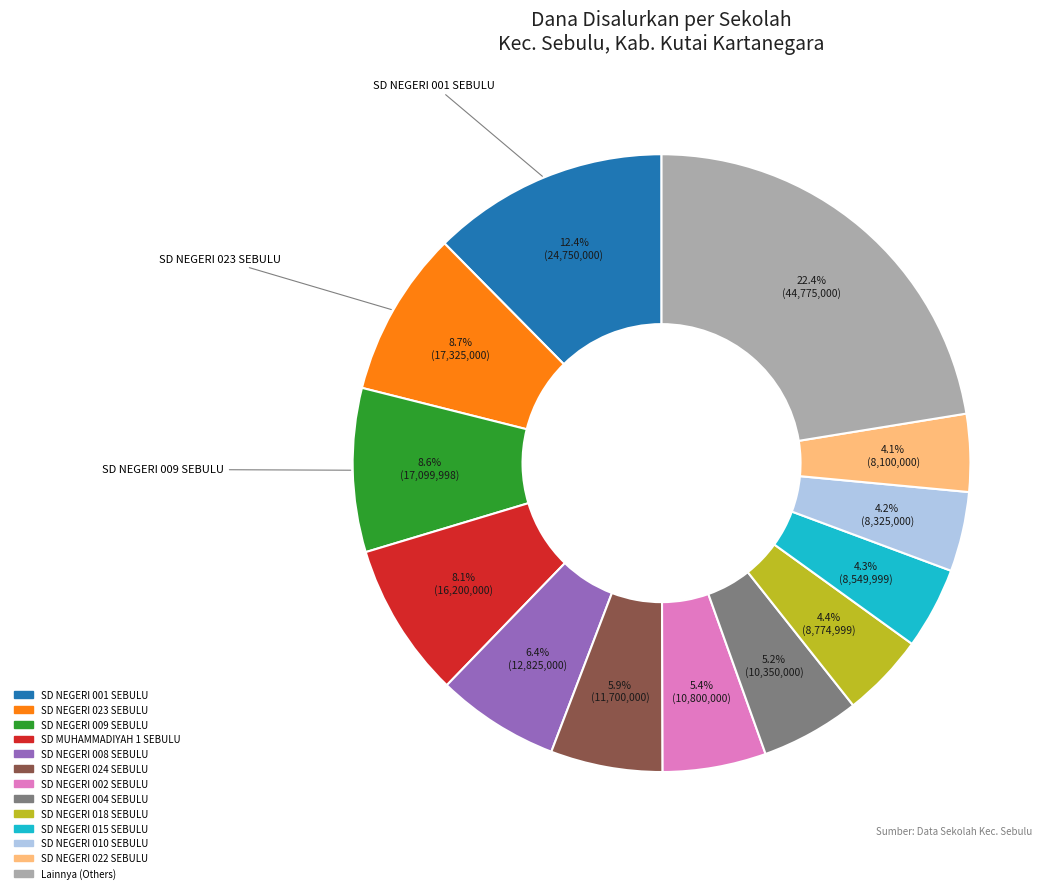

How many slices are in this pie chart?

13